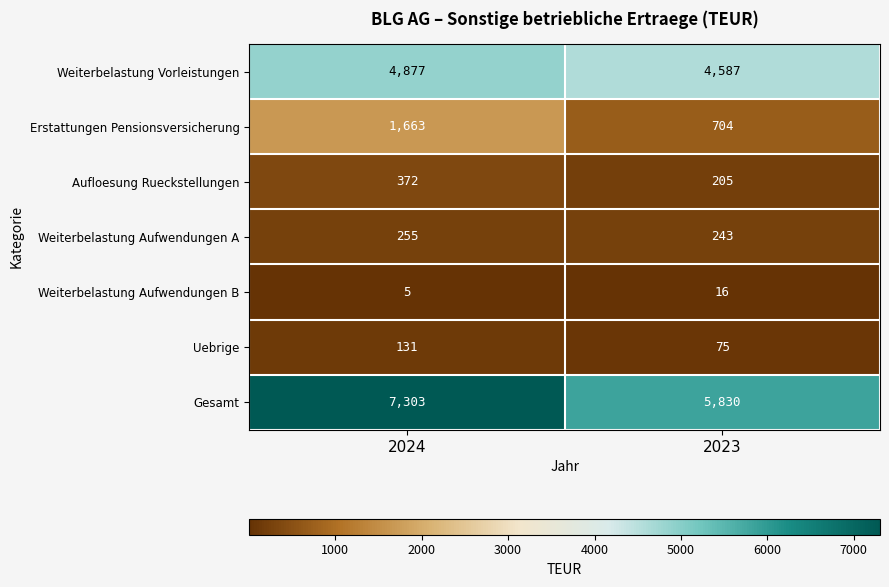

What is the spread (max minus min) of values at 2023?

5814